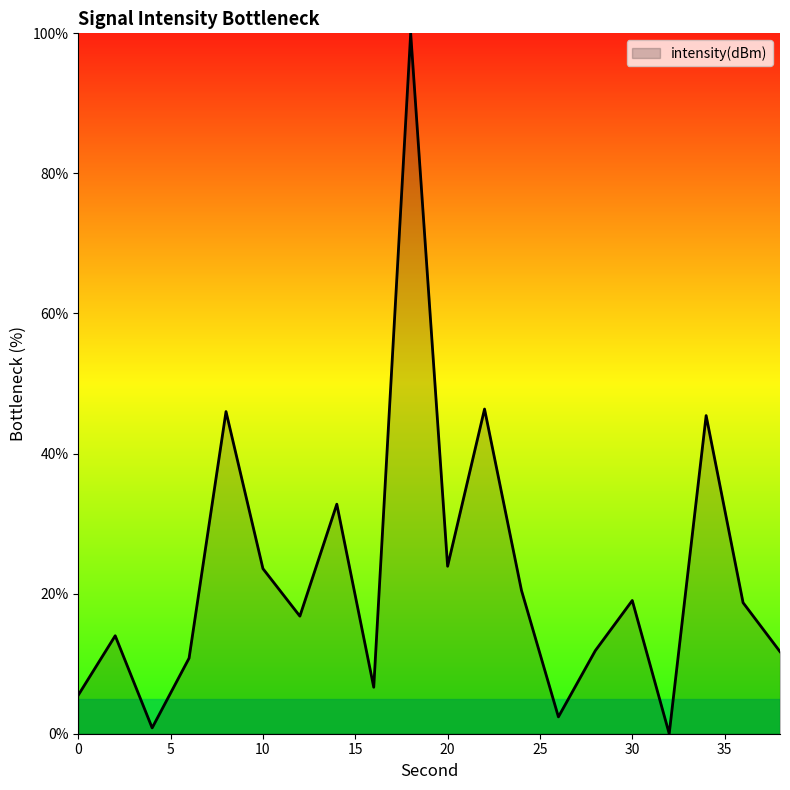

What is the maximum value shown in the chart?

100.0